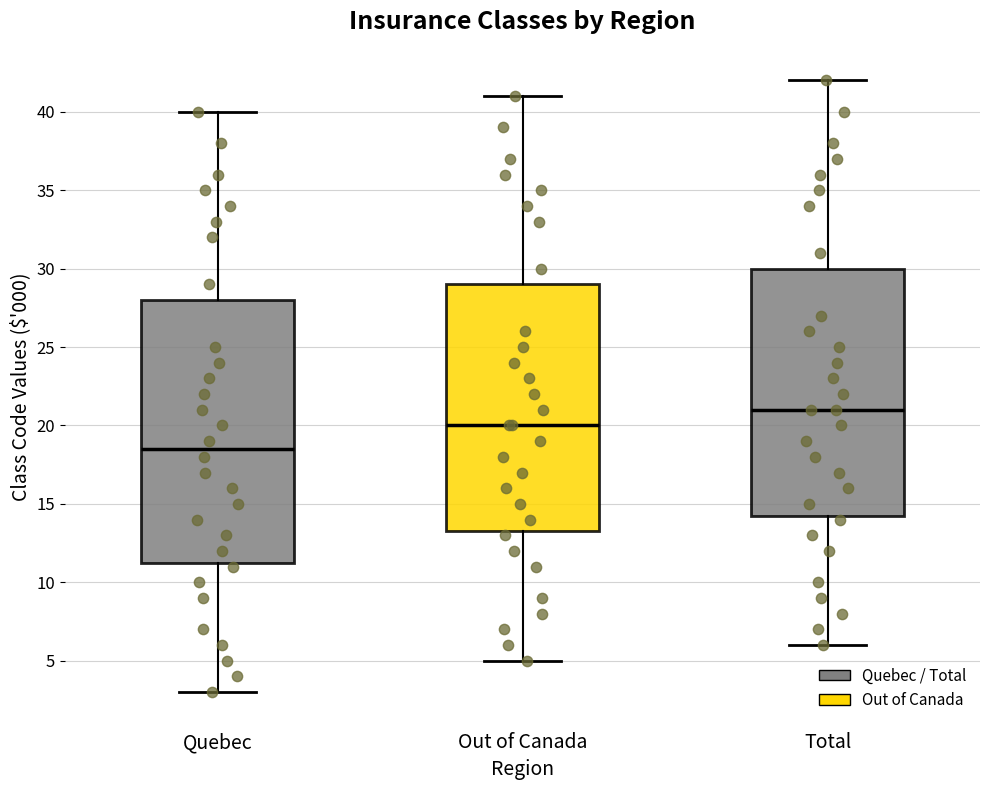

Reading left to right, transcribe this box plot: for each box, give where its median line is, the range the box spans, and where its two whiskers end, as read against the y-axis. The values are not printed on the chart, so give them approximately, as read against the axis.

Quebec: median 18.5, box 11.5 to 28.0, whiskers 3.0 to 40.0
Out of Canada: median 20.0, box 13.5 to 29.0, whiskers 5.0 to 41.0
Total: median 21.0, box 14.5 to 30.0, whiskers 6.0 to 42.0